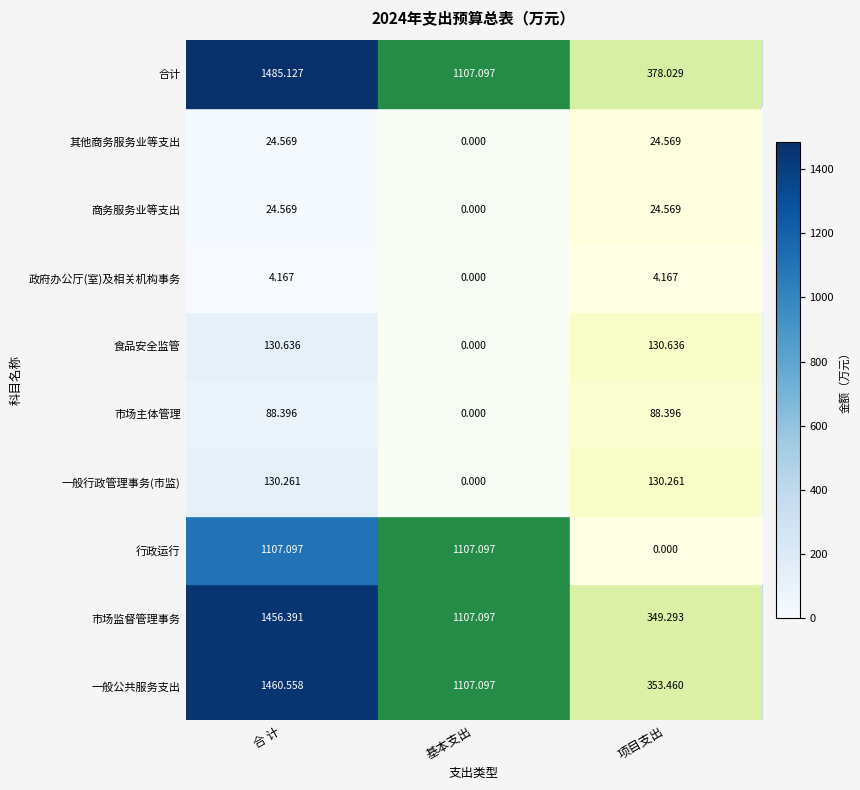

Which series changed the most between 基本支出 and 项目支出?

行政运行